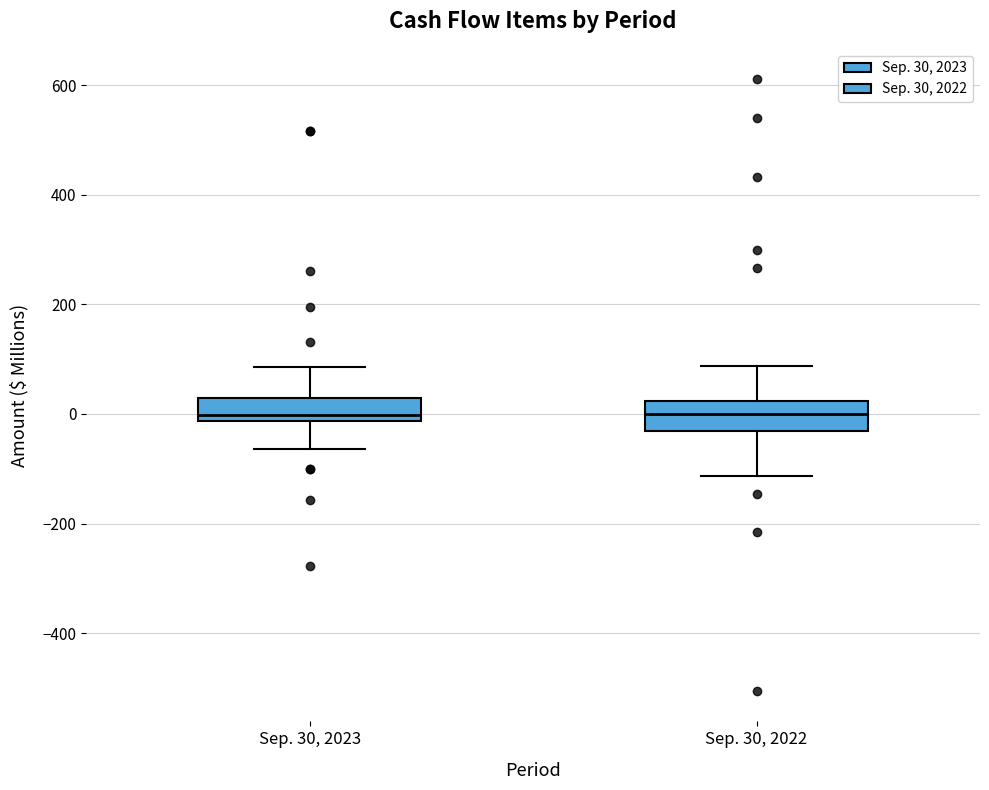

Where does the median line of the box for Sep. 30, 2022 sit on the y-axis? The values are not printed on the chart, so give them approximately, as read against the axis.

0